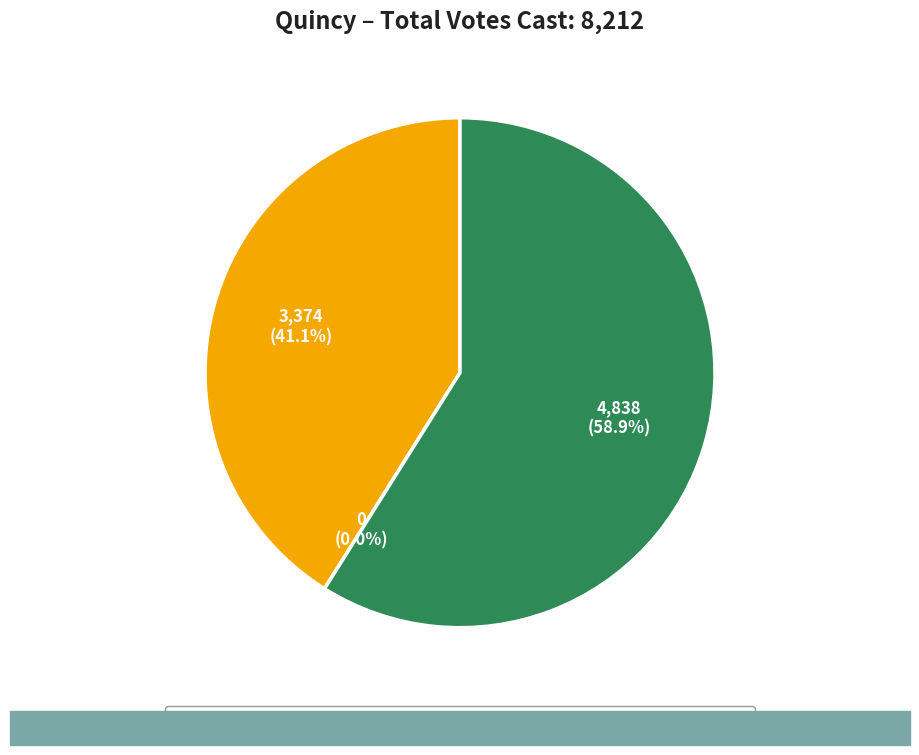

To the nearest percent, what is the difference between the largest and smallest slice percentages?

59%